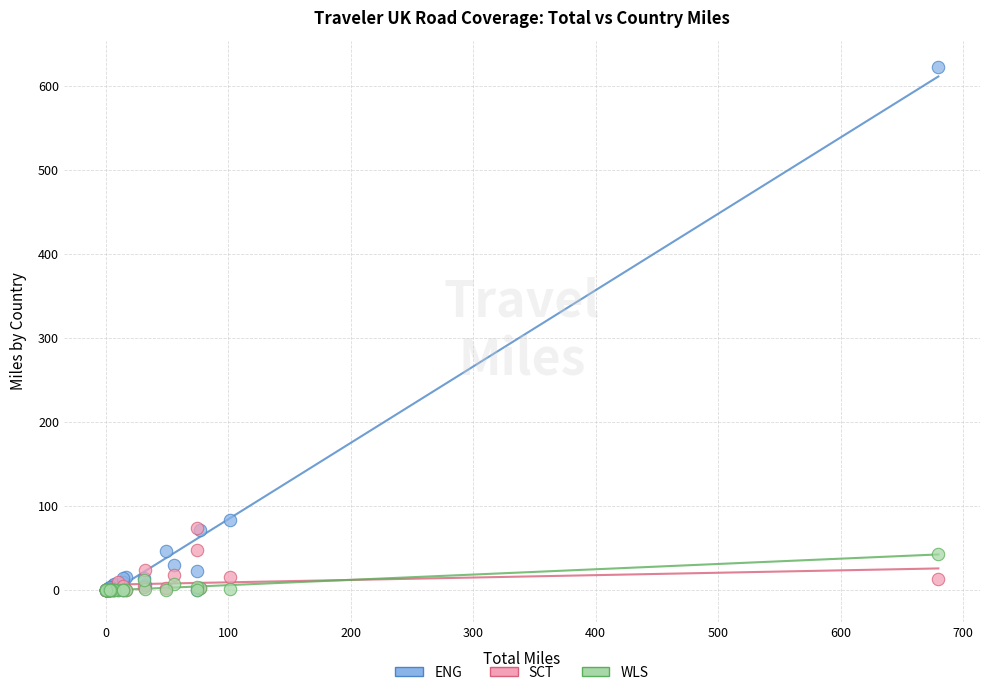

Across all series, what Y value is closest to 311?

83.3